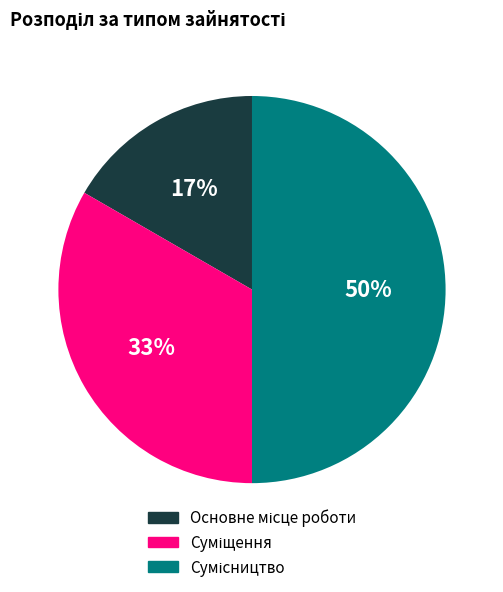

To the nearest percent, what is the difference between the largest and smallest slice percentages?

33%